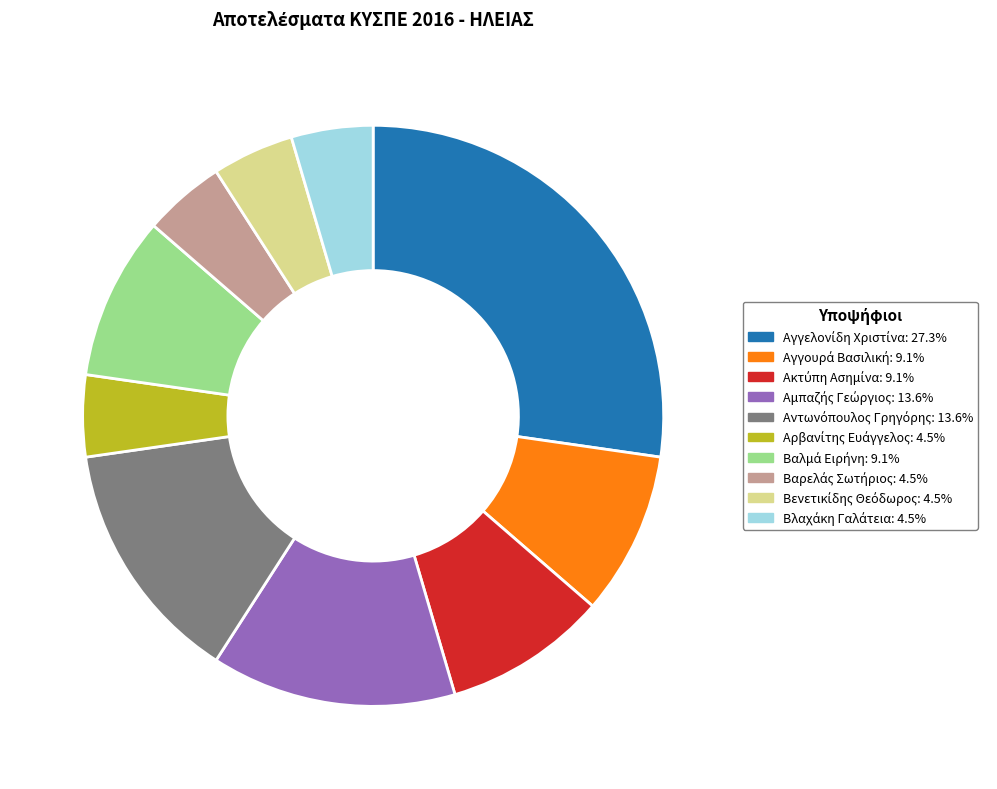

Does any single category account for the majority?

No